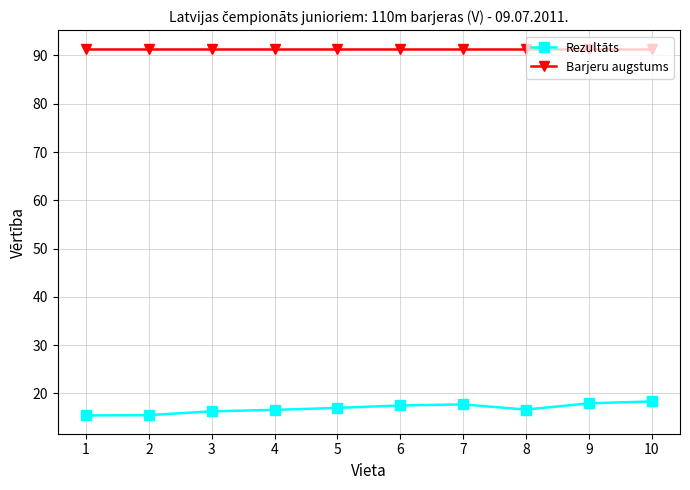

True or false: Rezultāts and Barjeru augstums intersect in this chart.

False